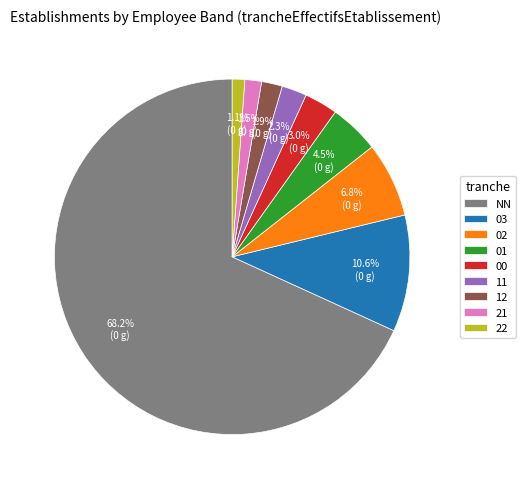

How many segments does this pie chart have?

9